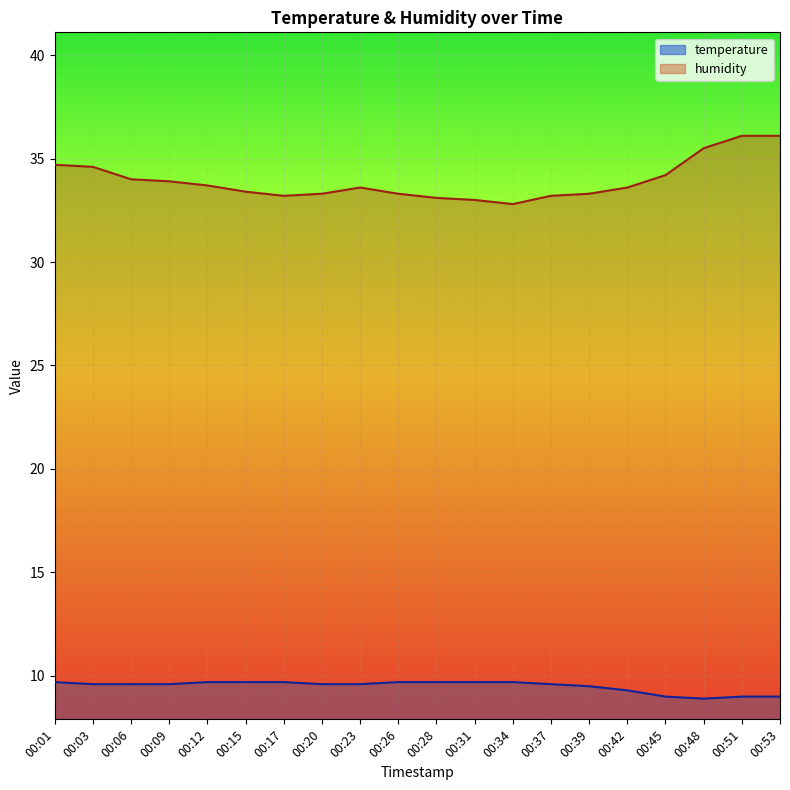

At which label does temperature first exceed 9?

00:01